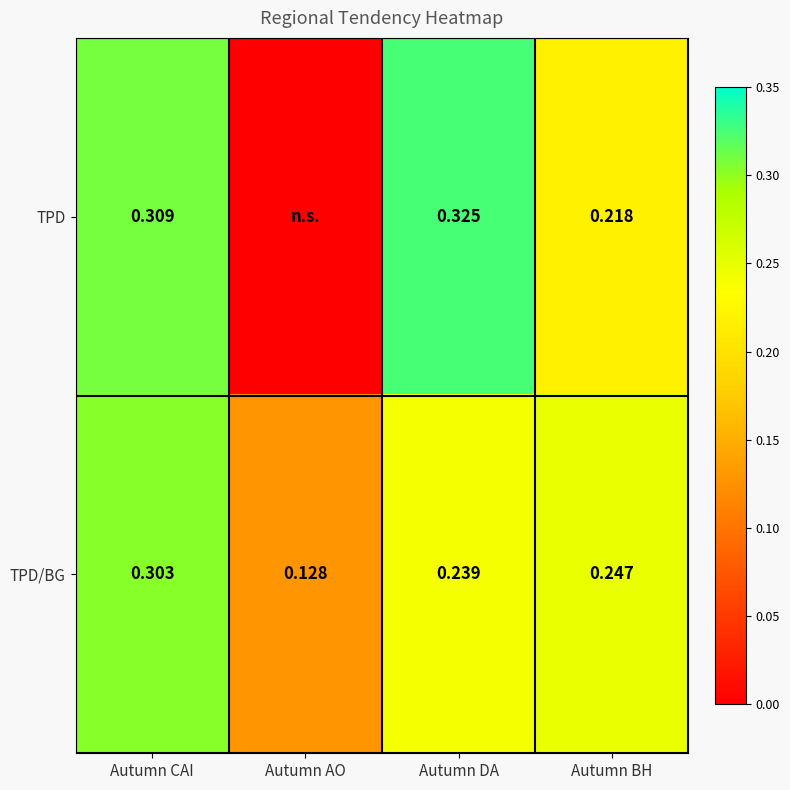

At how many categories does at least one series exceed 0?

4